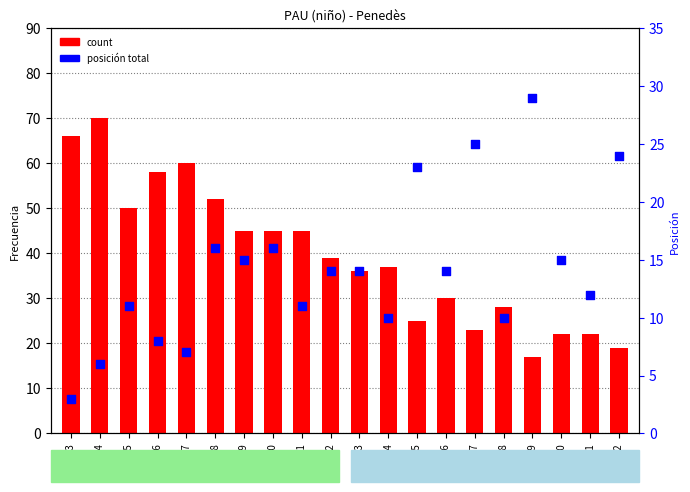

At which category is the sum across all series the highest?

2004